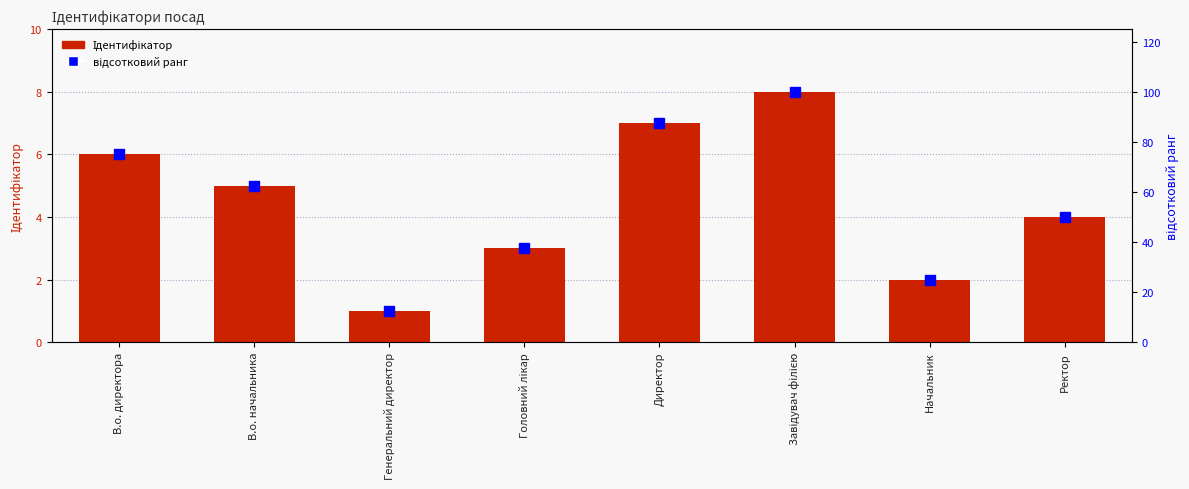

What is the sum of the відсотковий ранг values at Головний лікар and Директор?

125.0